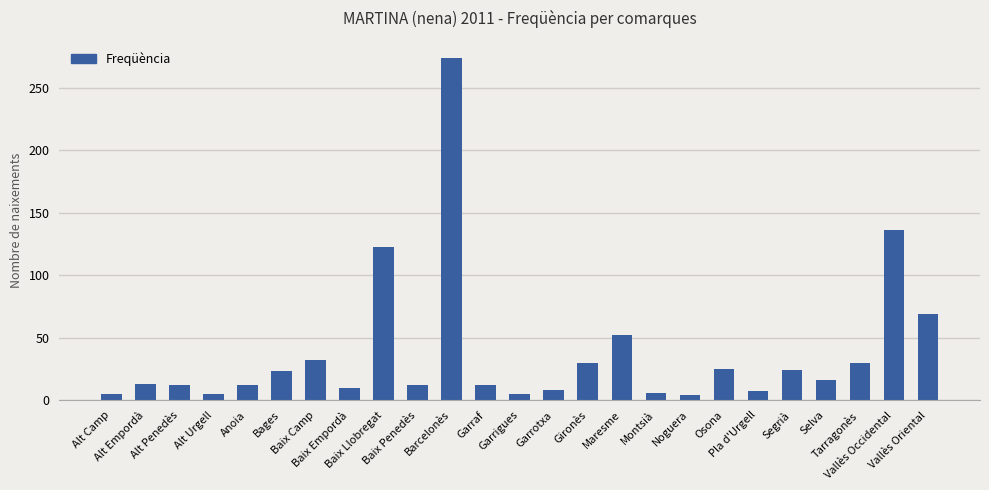

What is the greatest value displayed?

274